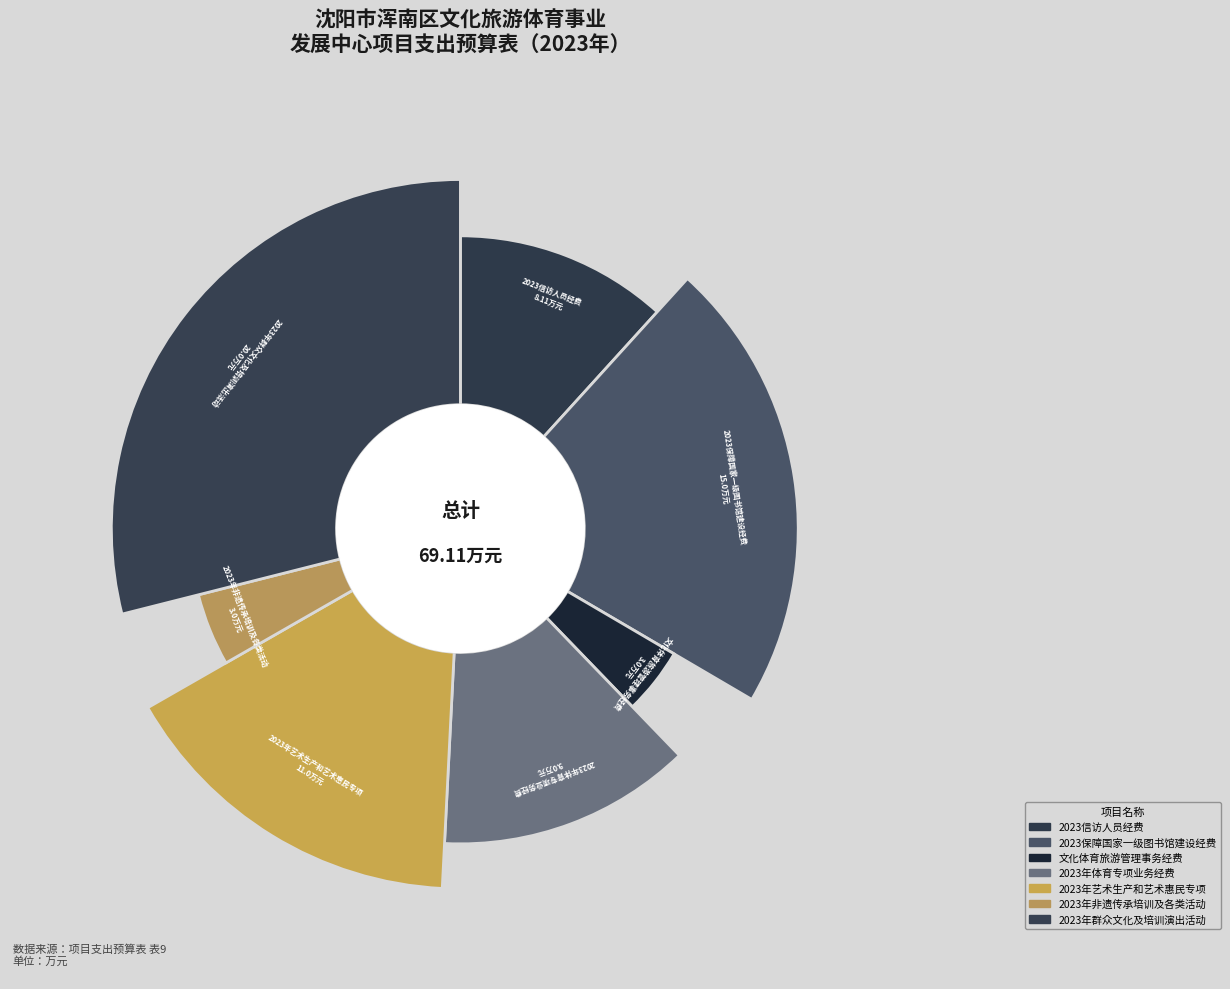

Which slice is the largest?

2023年群众文化及培训演出活动